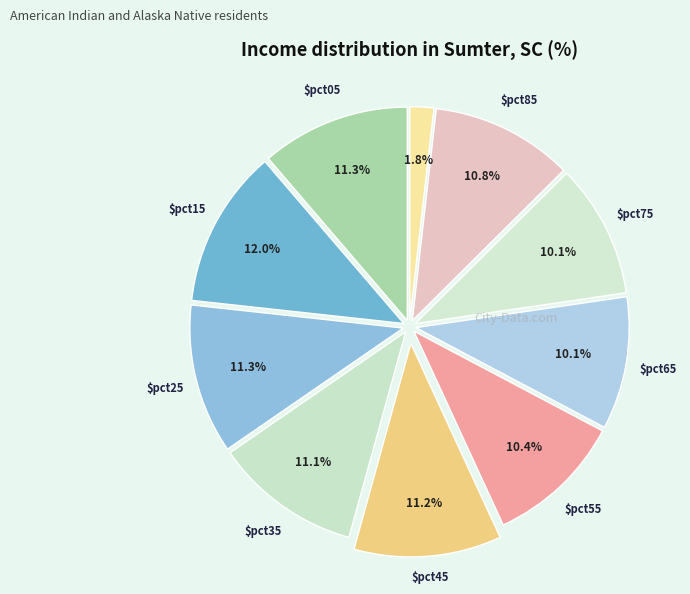

Count the number of slices in the pie.

10